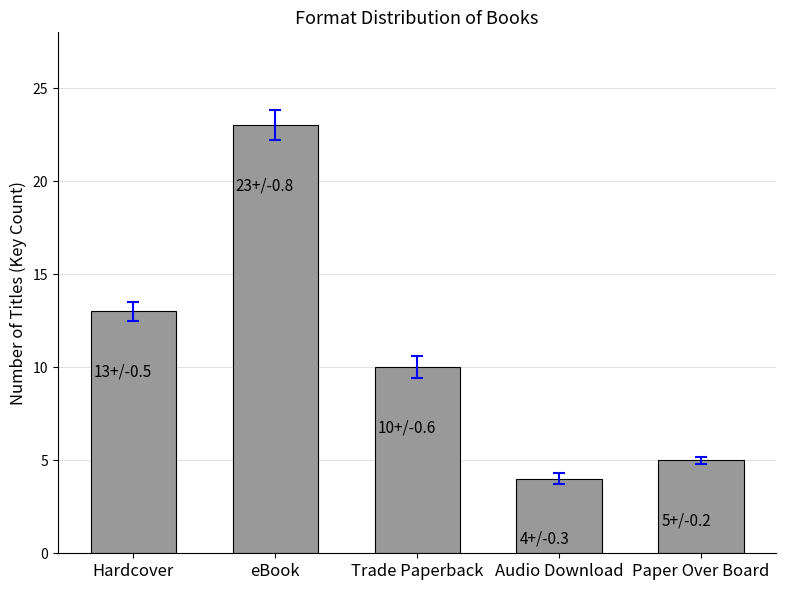

Is it true that the value at Hardcover is 13?

True